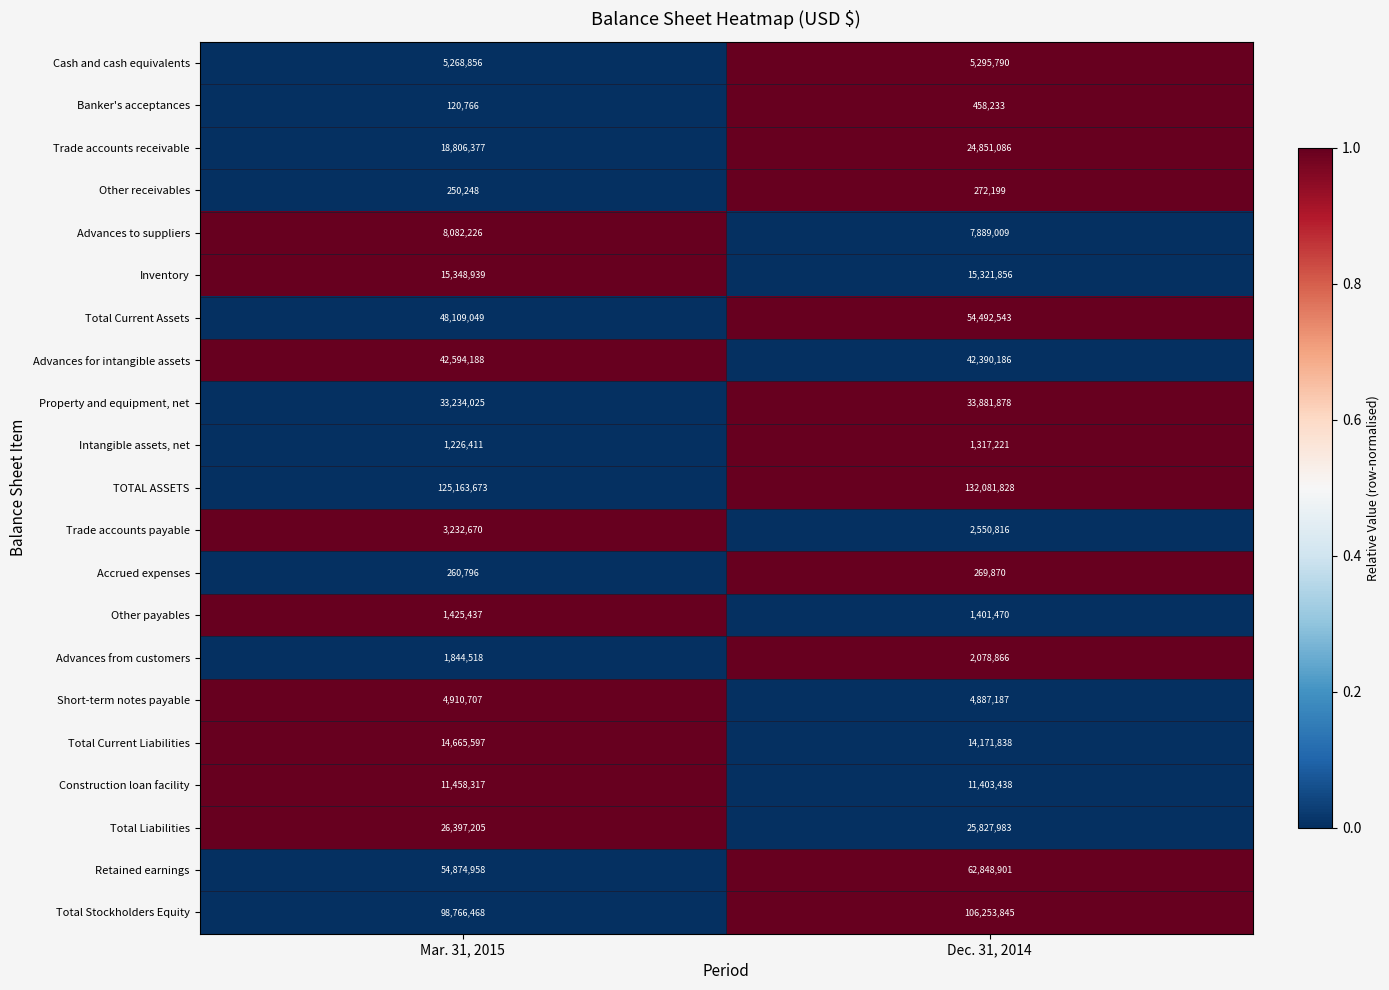

Where is Total Current Assets nearest to the value 51300796?

Mar. 31, 2015